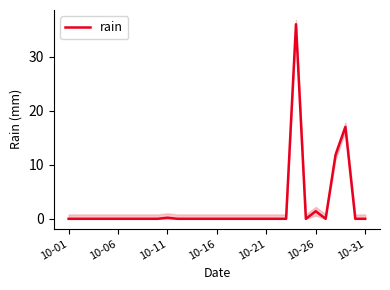

What is the difference between the maximum and second lowest values?

36.0